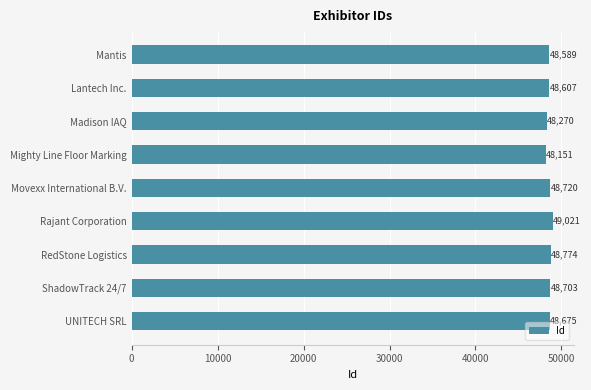

Between Rajant Corporation and ShadowTrack 24/7, which is larger?

Rajant Corporation